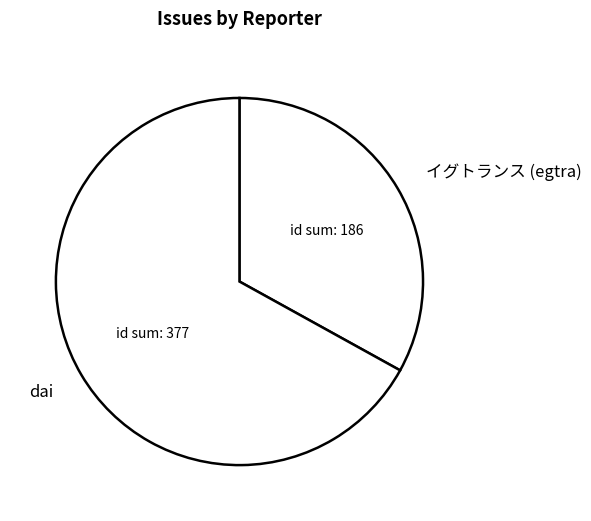

How many slices are in this pie chart?

2